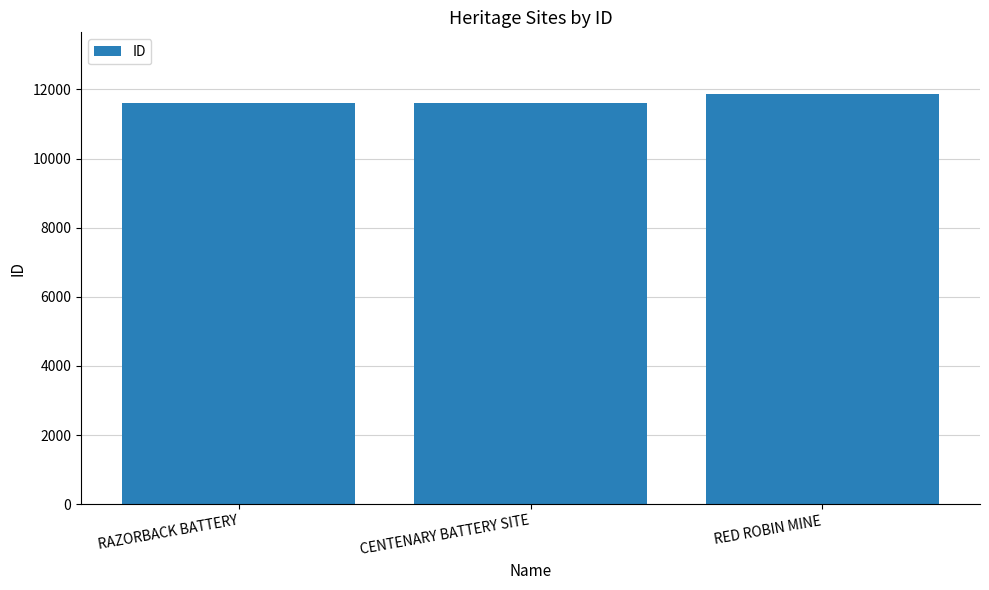

What is the difference between the second highest and minimum values?

6